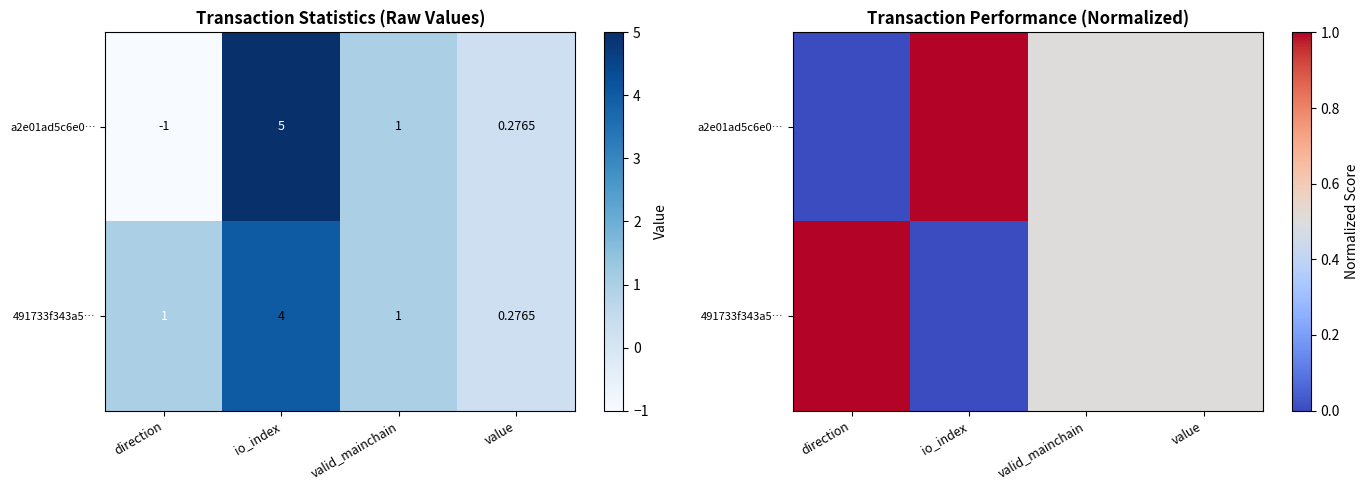

What is the difference between the maximum and minimum values in the 491733f343a5… series?

1.0